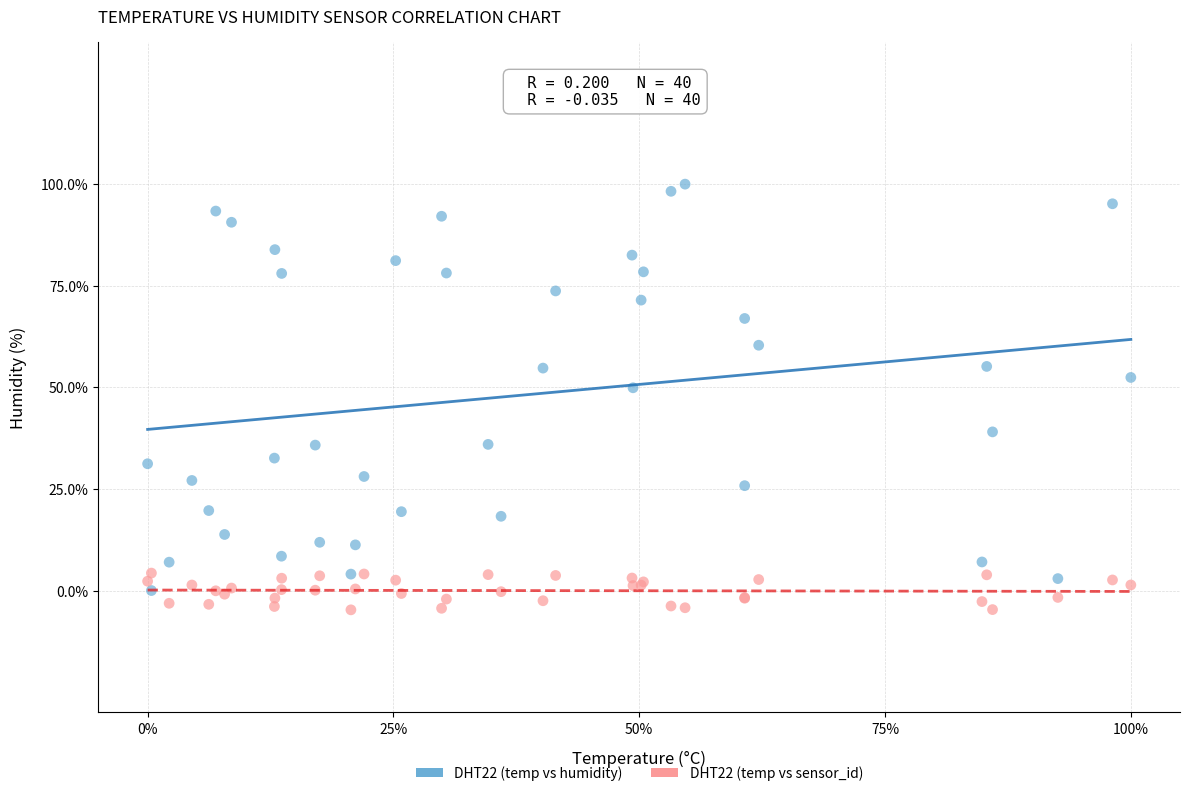

What are all the series names shown in the legend?

DHT22 (temp vs humidity), DHT22 (temp vs sensor_id)